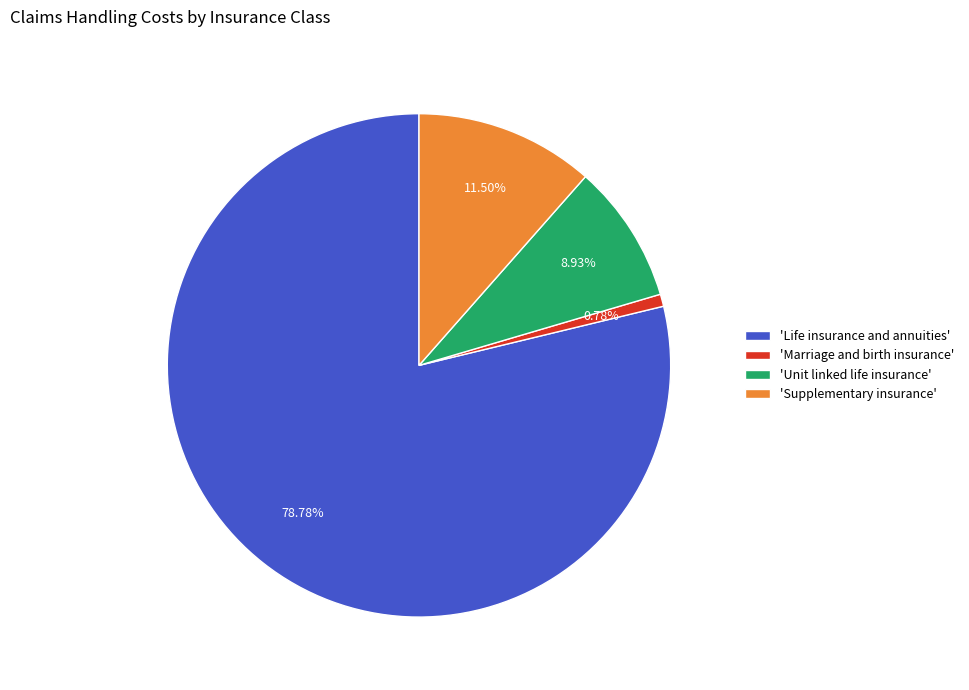

Rank the categories by value from lowest to highest.

'Marriage and birth insurance', 'Unit linked life insurance', 'Supplementary insurance', 'Life insurance and annuities'